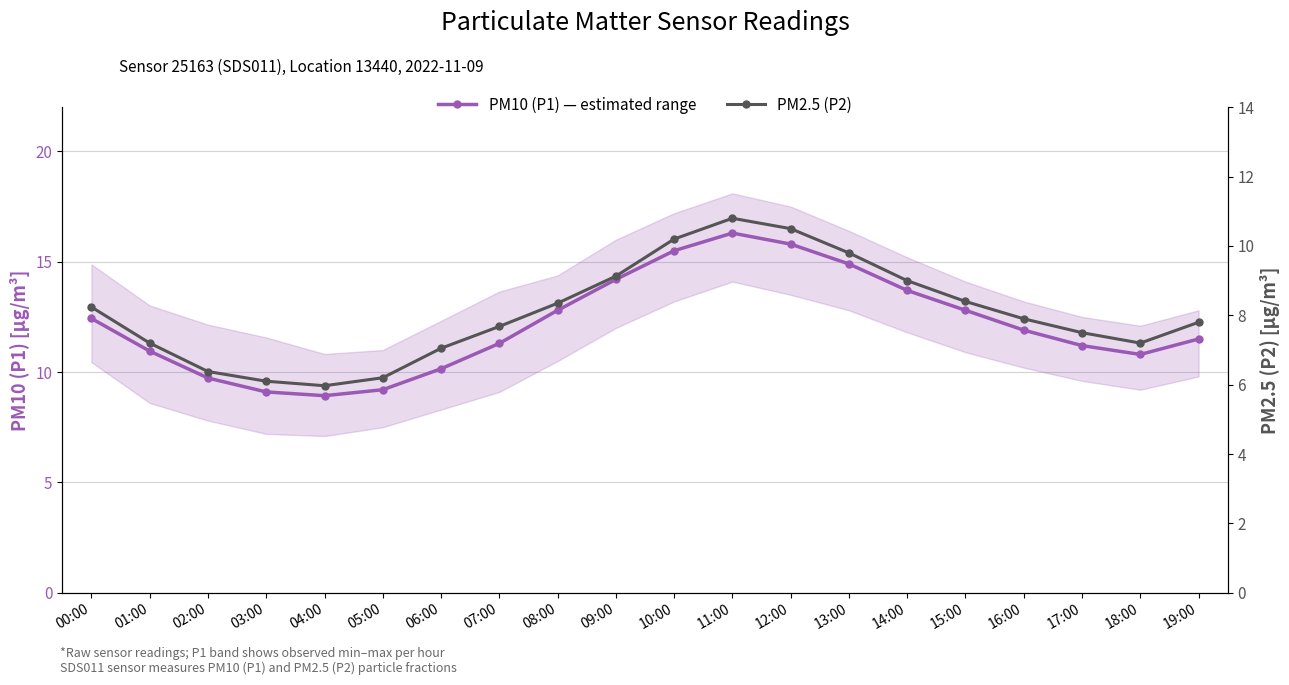

True or false: PM2.5 (P2) and PM10 (P1) — estimated range cross at least once.

False